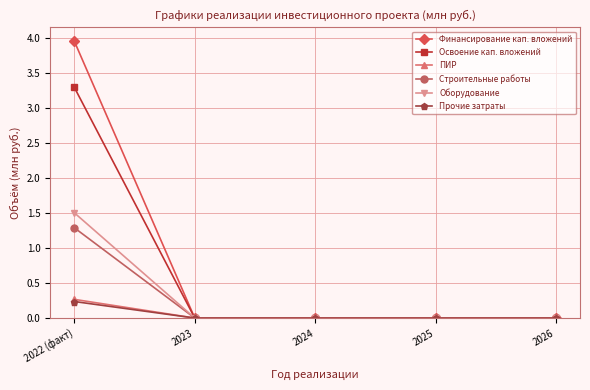

What is the difference between the maximum and minimum values in the Строительные работы series?

1.3